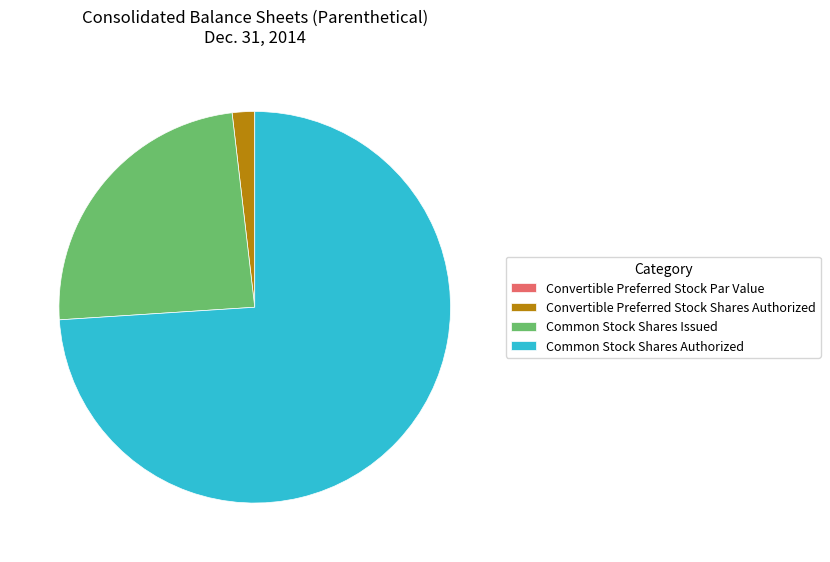

Is the sum of Common Stock Shares Issued and Convertible Preferred Stock Shares Authorized greater than half?

No